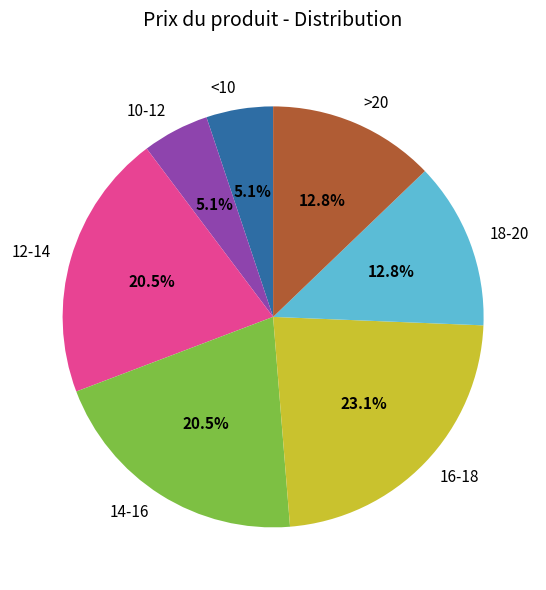

Which has a higher value, 16-18 or 18-20?

16-18